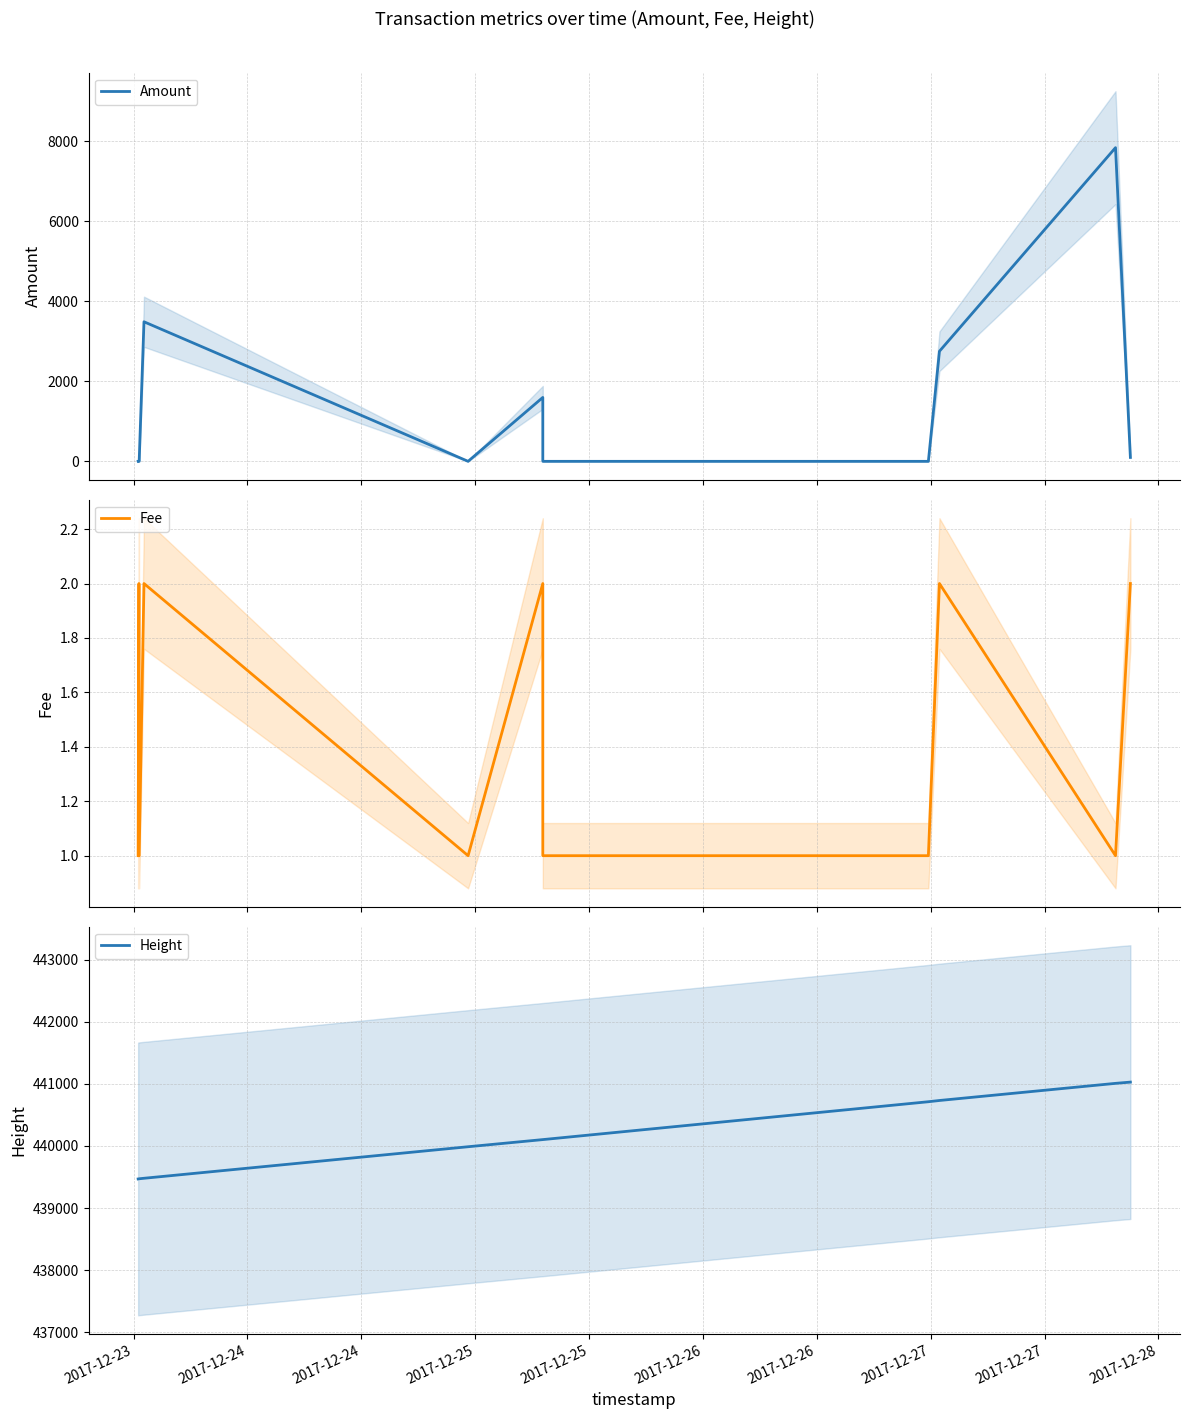

Which label corresponds to the smallest value in the chart?

2017-12-25